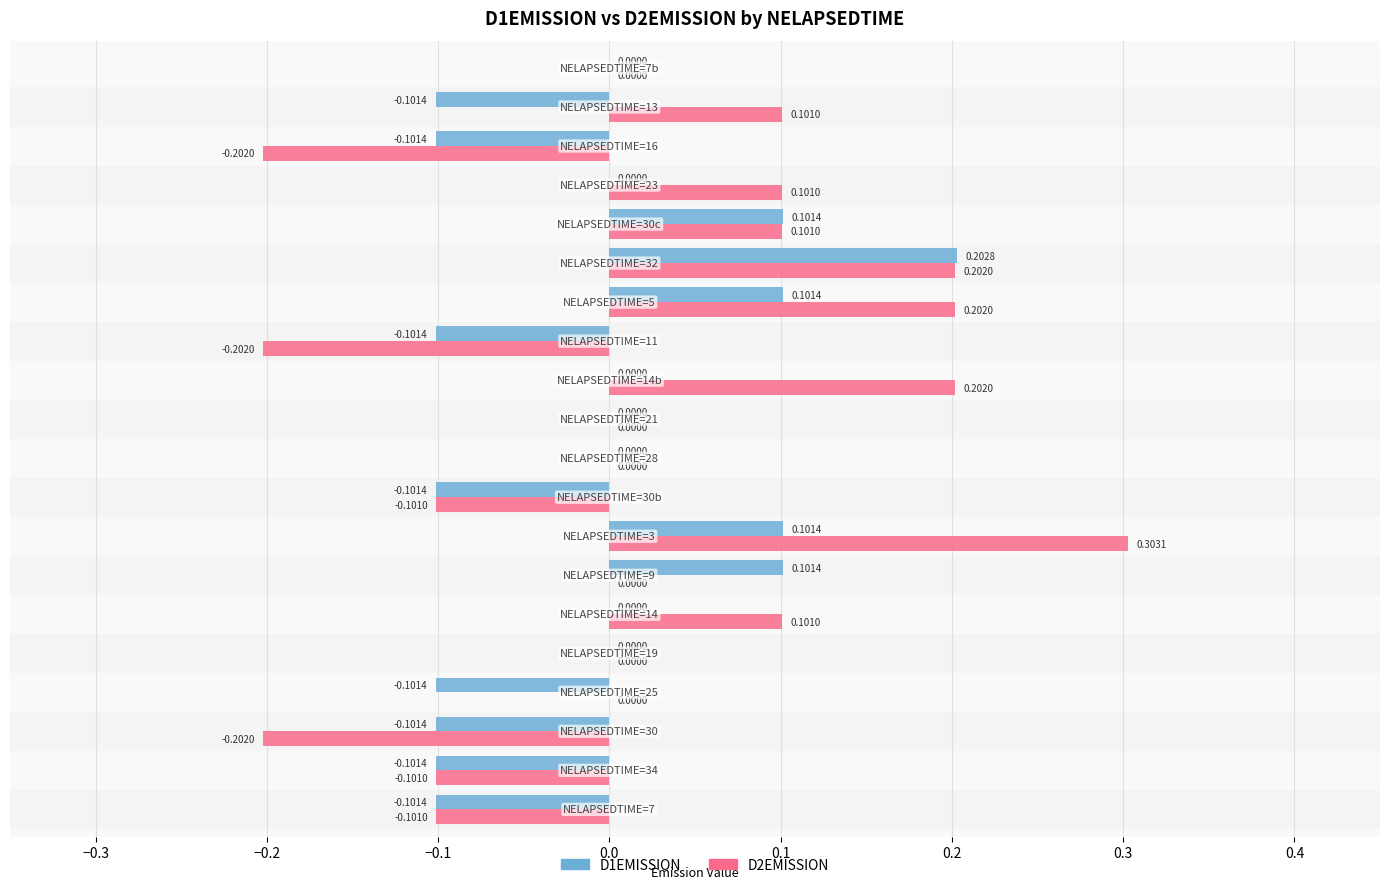

Which series has the widest spread of values?

D2EMISSION